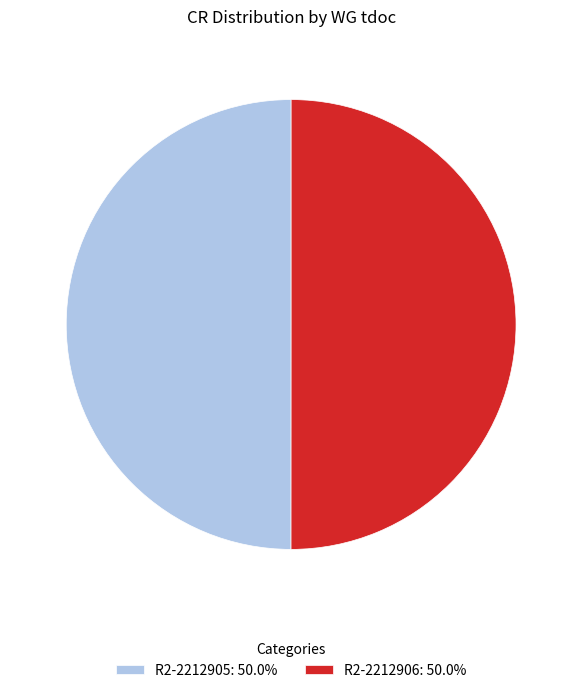

What is the ratio of the value at R2-2212905: 50.0% to the value at R2-2212906: 50.0%?

1.0